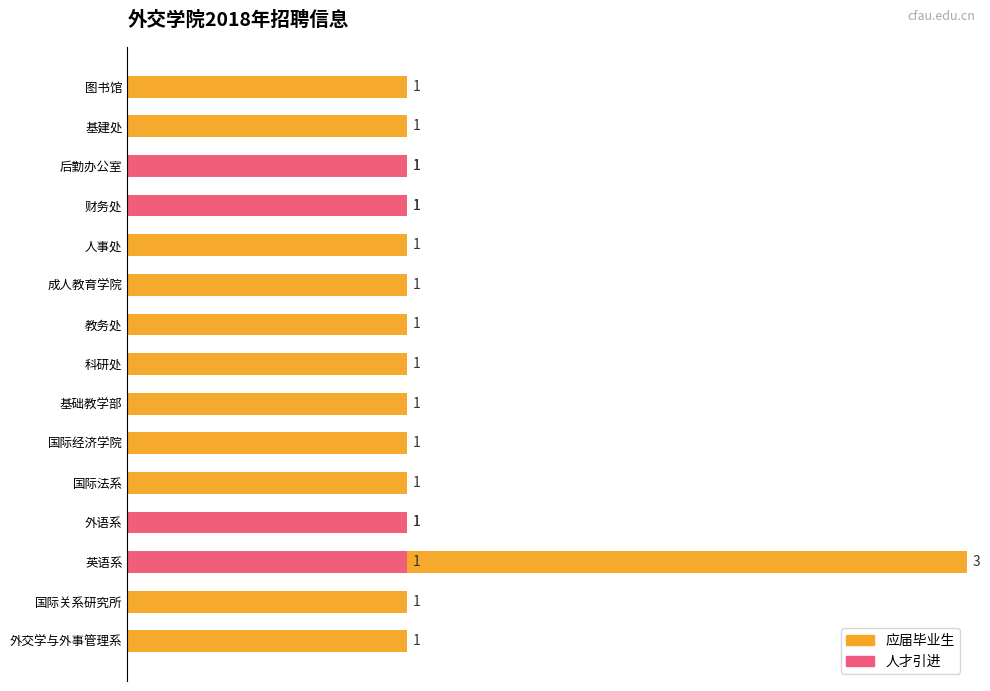

What value does the 应届毕业生 series have at 国际关系研究所?

1